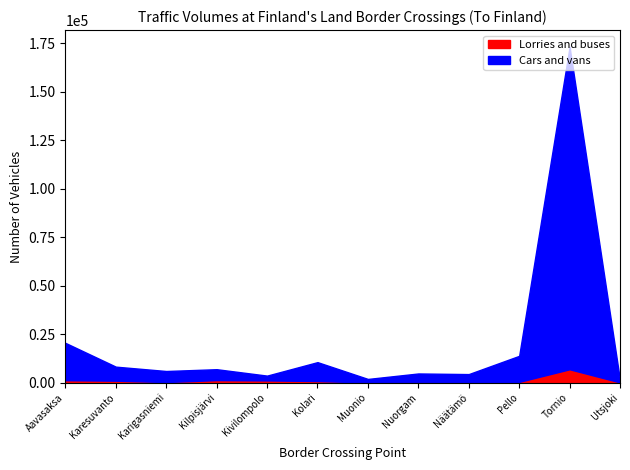

Which has a higher value, Kolari or Utsjoki?

Kolari